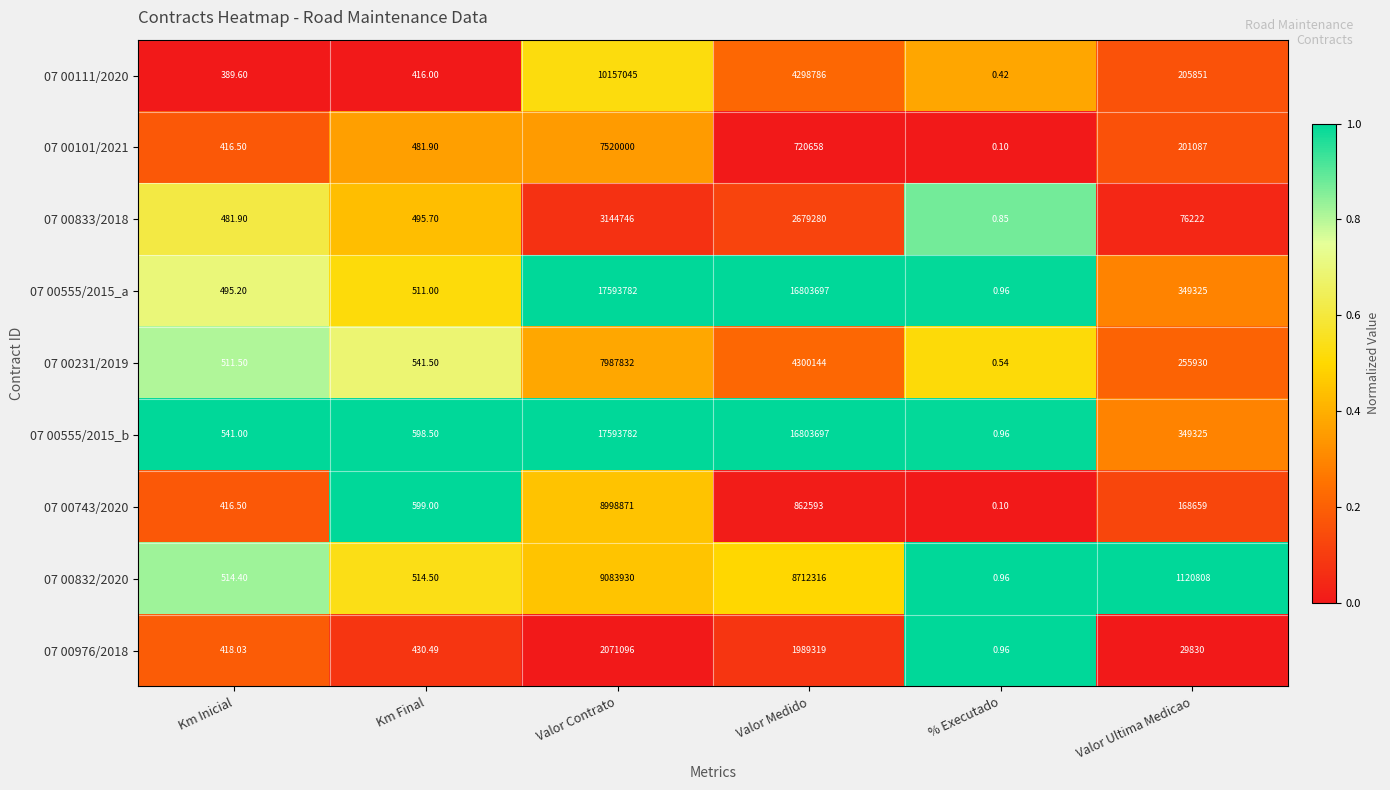

List the labels in order of 07 00231/2019 value, smallest first.

% Executado, Km Inicial, Km Final, Valor Ultima Medicao, Valor Medido, Valor Contrato